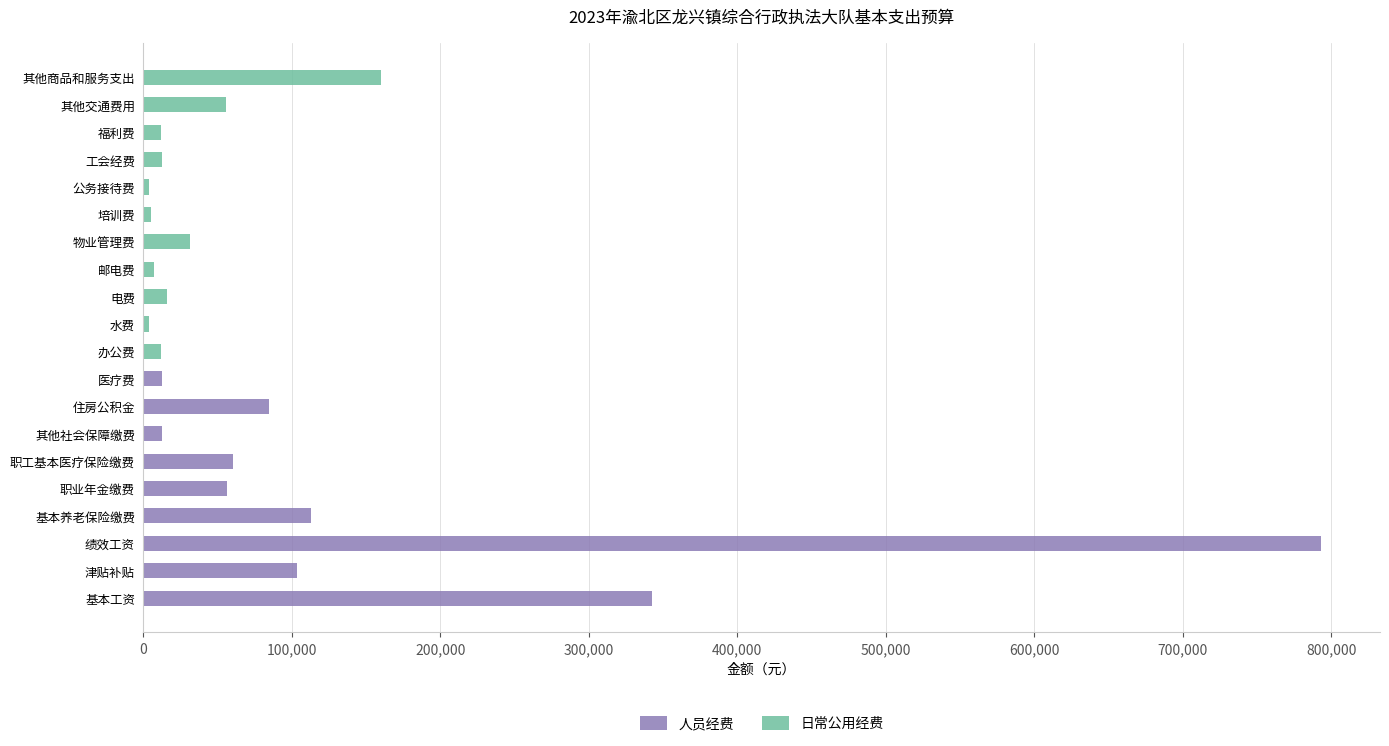

Reading left to right, list all the values displayed in this chart.

人员经费: 342780.0	103584.0	793080.0	113063.0	56531.5	60064.7	12719.6	84797.3	12800.0	0.0	0.0	0.0	0.0	0.0	0.0	0.0	0.0	0.0	0.0	0.0
日常公用经费: 0.0	0.0	0.0	0.0	0.0	0.0	0.0	0.0	0.0	12000.0	4000.0	16000.0	7200.0	31152.0	5141.7	4000.0	12665.3	11997.3	55448.0	160000.0